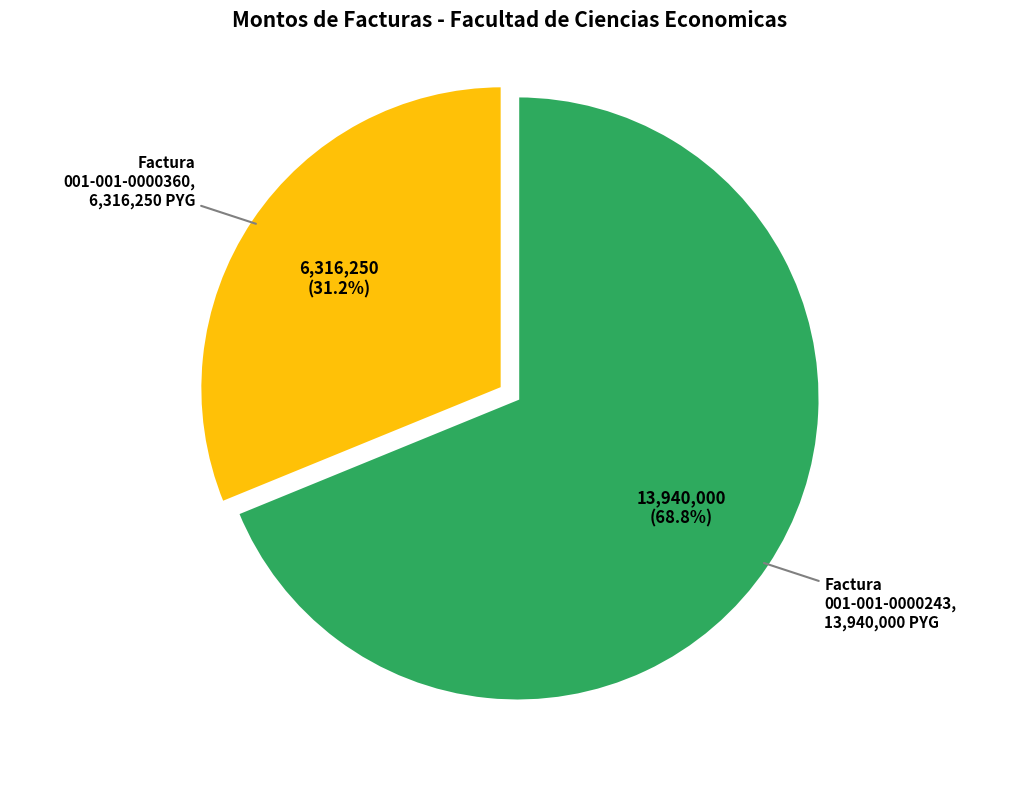

What percentage is the 001-001-0000360 slice, to the nearest percent?

31%